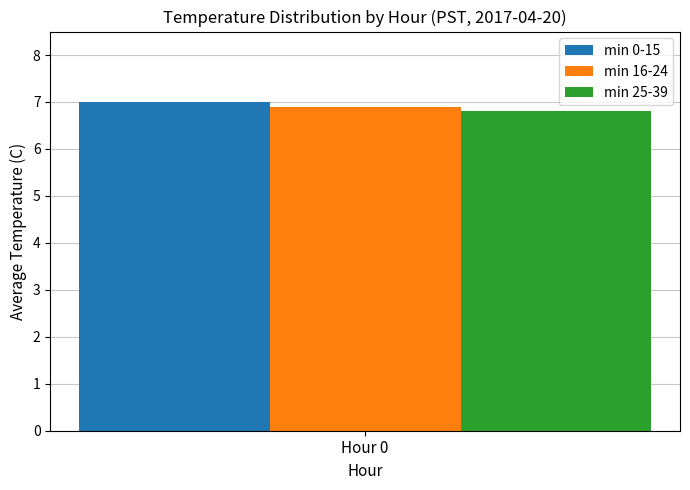

Which series has the largest range (max minus min)?

min 0-15